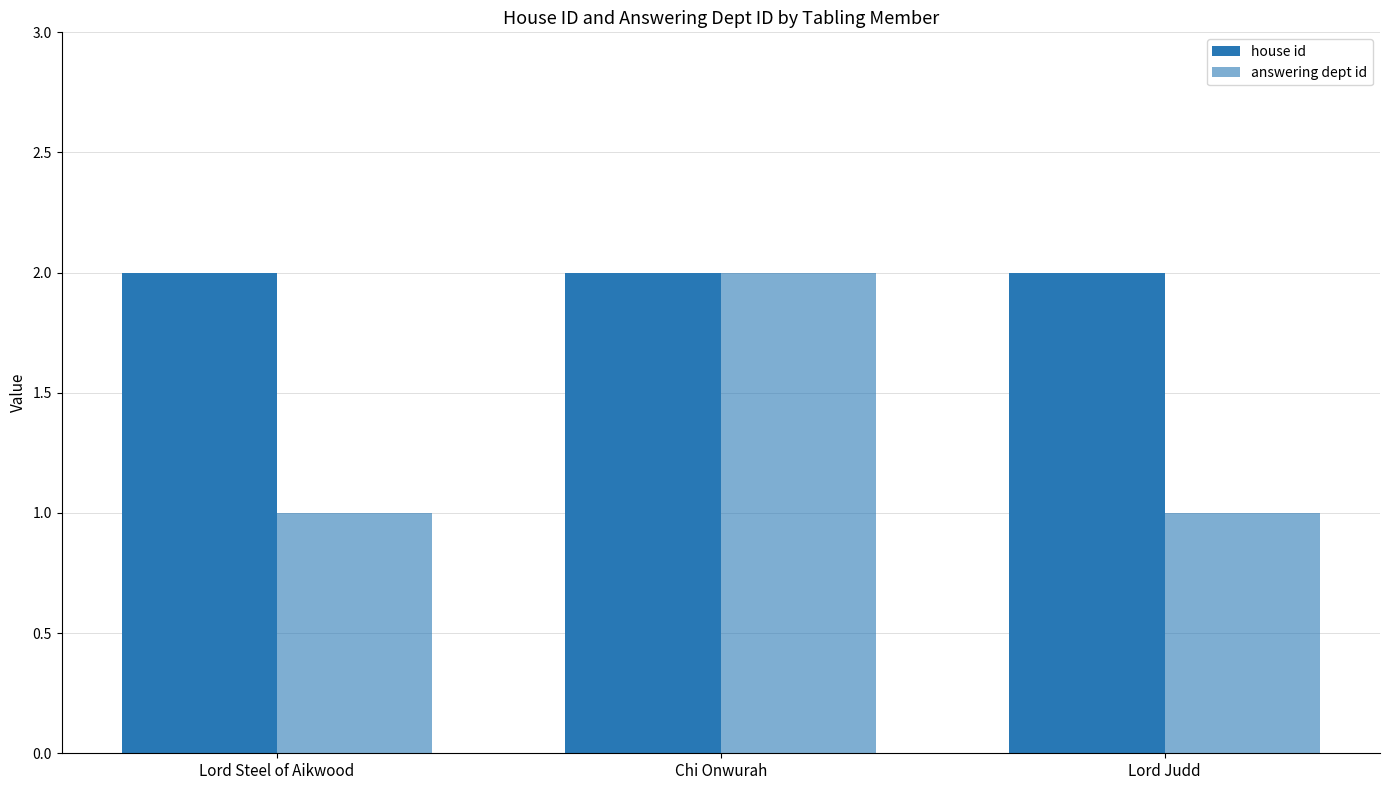

How many distinct data groups are displayed?

2